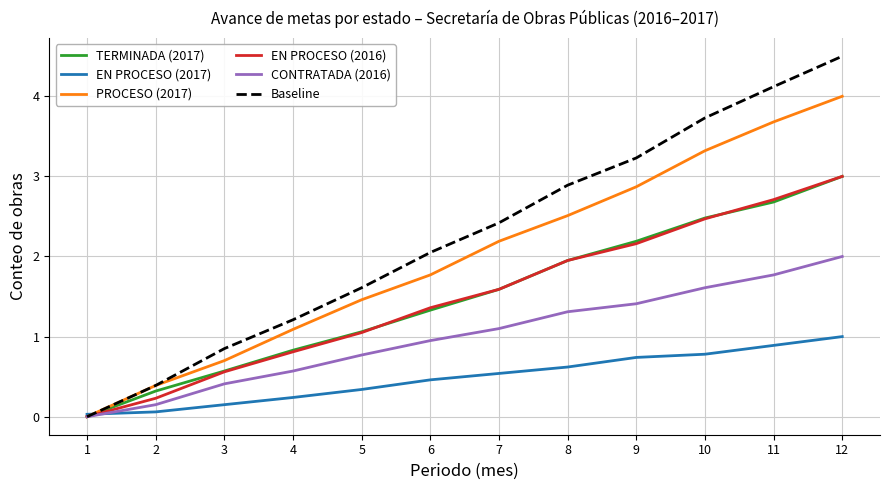

The value of EN PROCESO (2016) at 4 is 0.8. True or false?

True